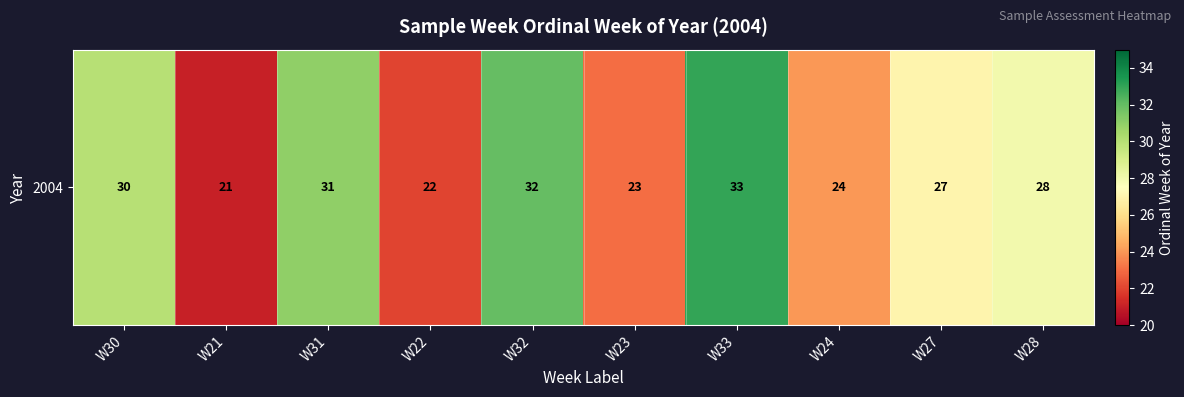

Reading right to left, transcribe all the data shown in this chart.

W28=28	W27=27	W24=24	W33=33	W23=23	W32=32	W22=22	W31=31	W21=21	W30=30